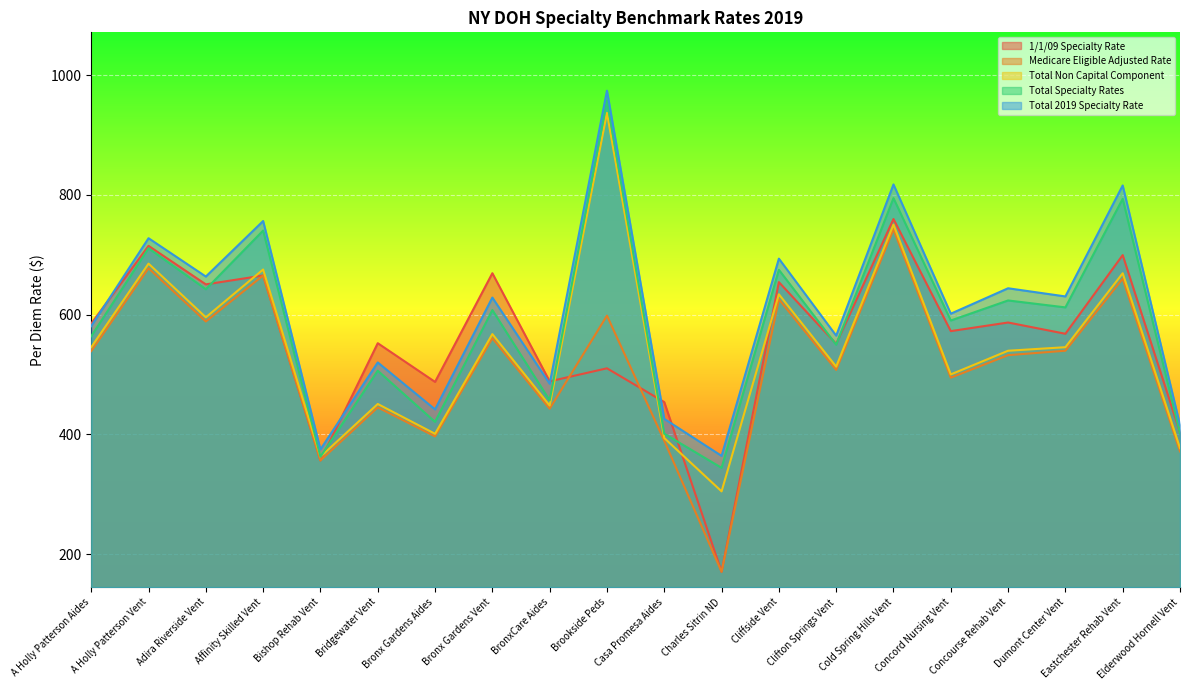

Is the value of Medicare Eligible Adjusted Rate at Elderwood Hornell Vent greater than the value of Total Non Capital Component at Bronx Gardens Aides?

No